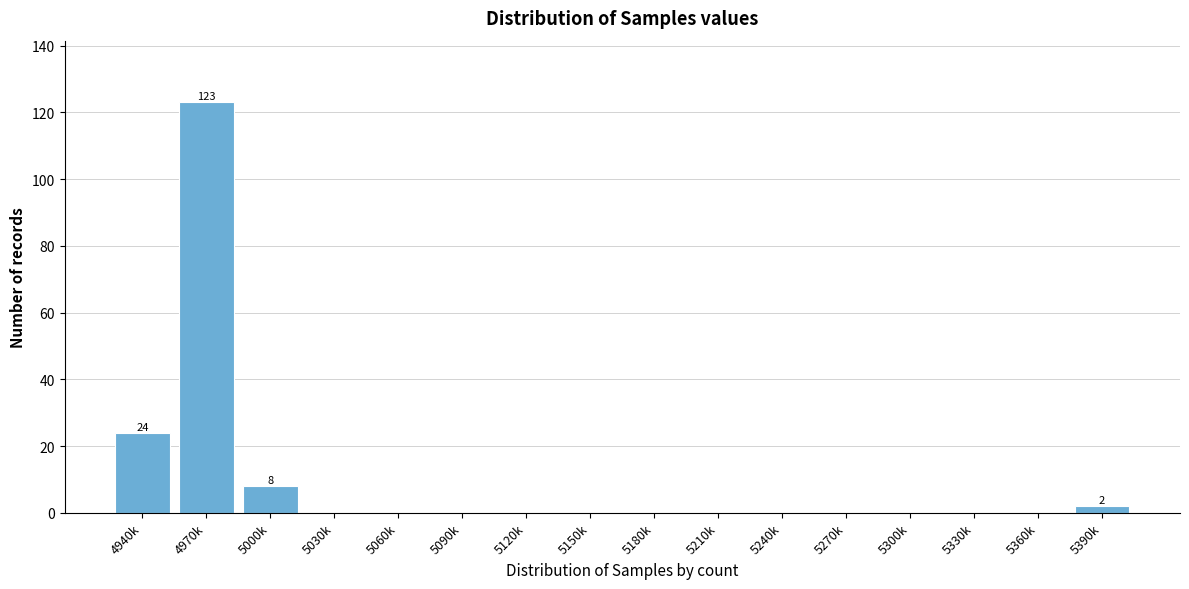

Reading left to right, transcribe all the data shown in this chart.

4940k=24	4970k=123	5000k=8	5030k=0	5060k=0	5090k=0	5120k=0	5150k=0	5180k=0	5210k=0	5240k=0	5270k=0	5300k=0	5330k=0	5360k=0	5390k=2